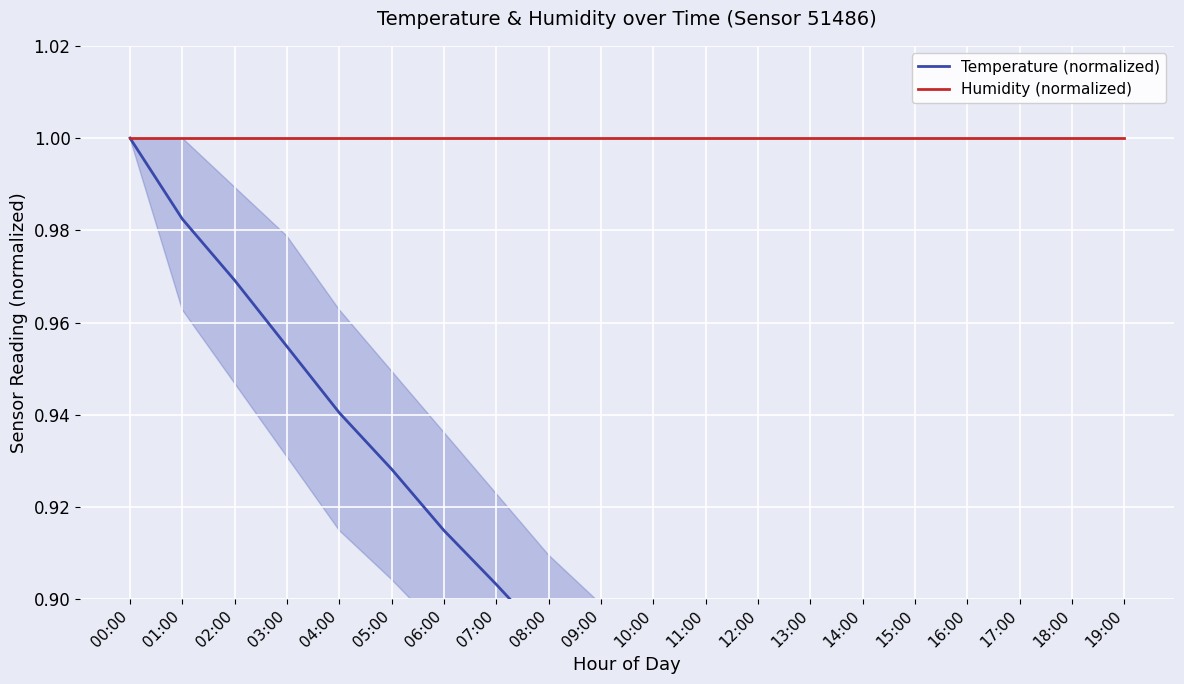

True or false: Humidity (normalized) and Temperature (normalized) cross at least once.

False